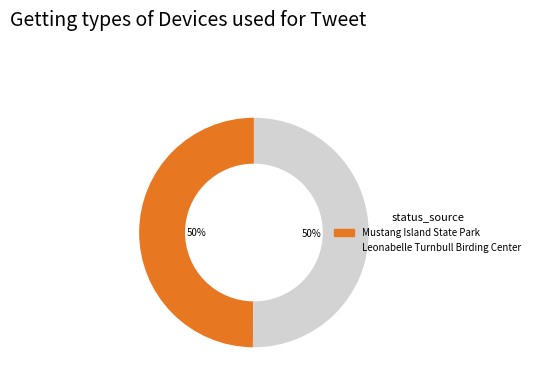

What is the ratio of the value at Mustang Island State Park to the value at Leonabelle Turnbull Birding Center?

1.0